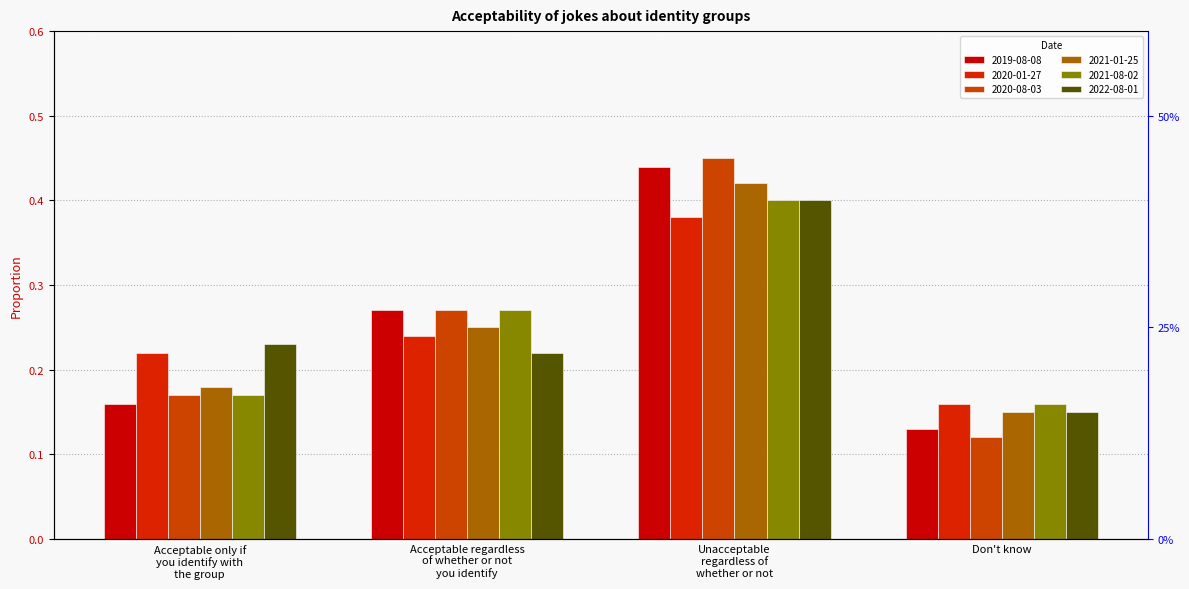

Which series changed the most between Acceptable regardless
of whether or not
you identify and Unacceptable
regardless of
whether or not?

2022-08-01